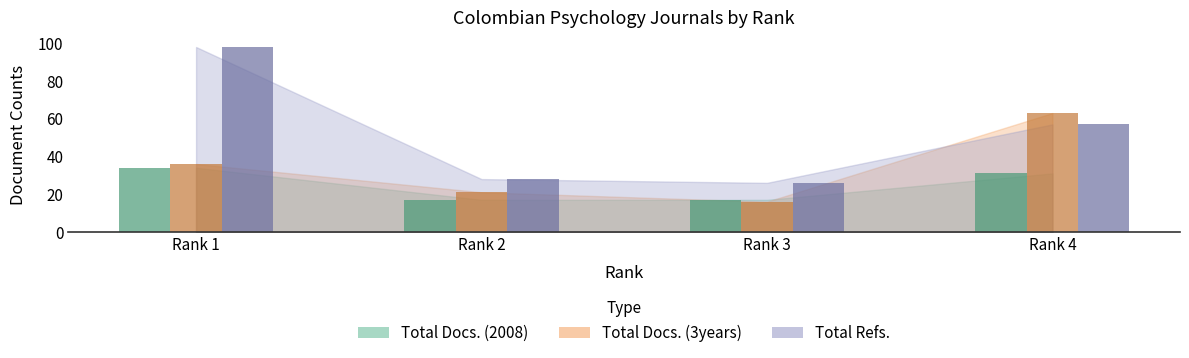

What value does the Total Refs. series have at Rank 1, to the nearest 5?

100